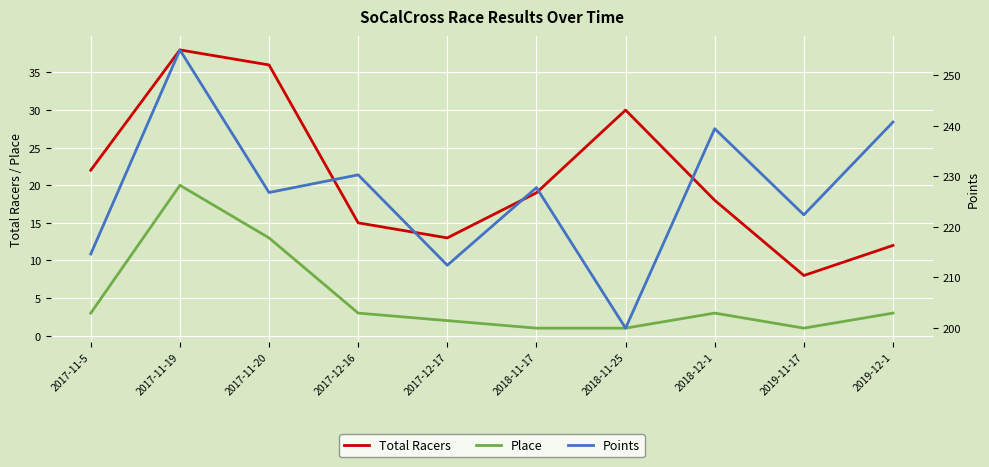

What is the approximate value of Place at 2019-12-1?

3